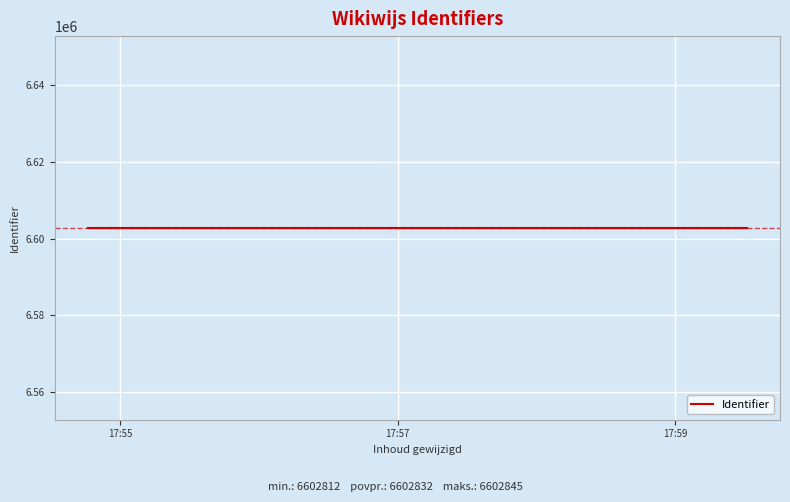

Reading left to right, extract all data points from this chart.

6602812	6602813	6602838	6602840	6602844	6602845